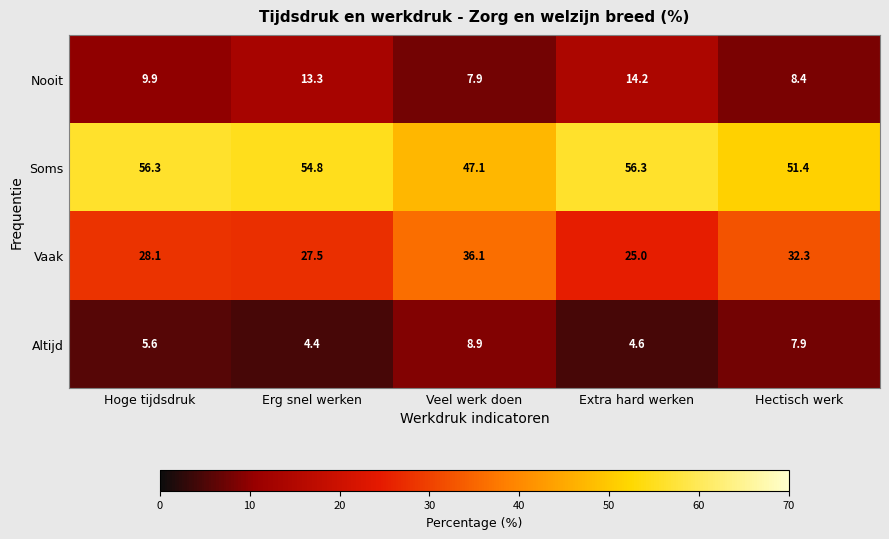

What is the sum of the Vaak values at Erg snel werken and Hectisch werk?

59.8